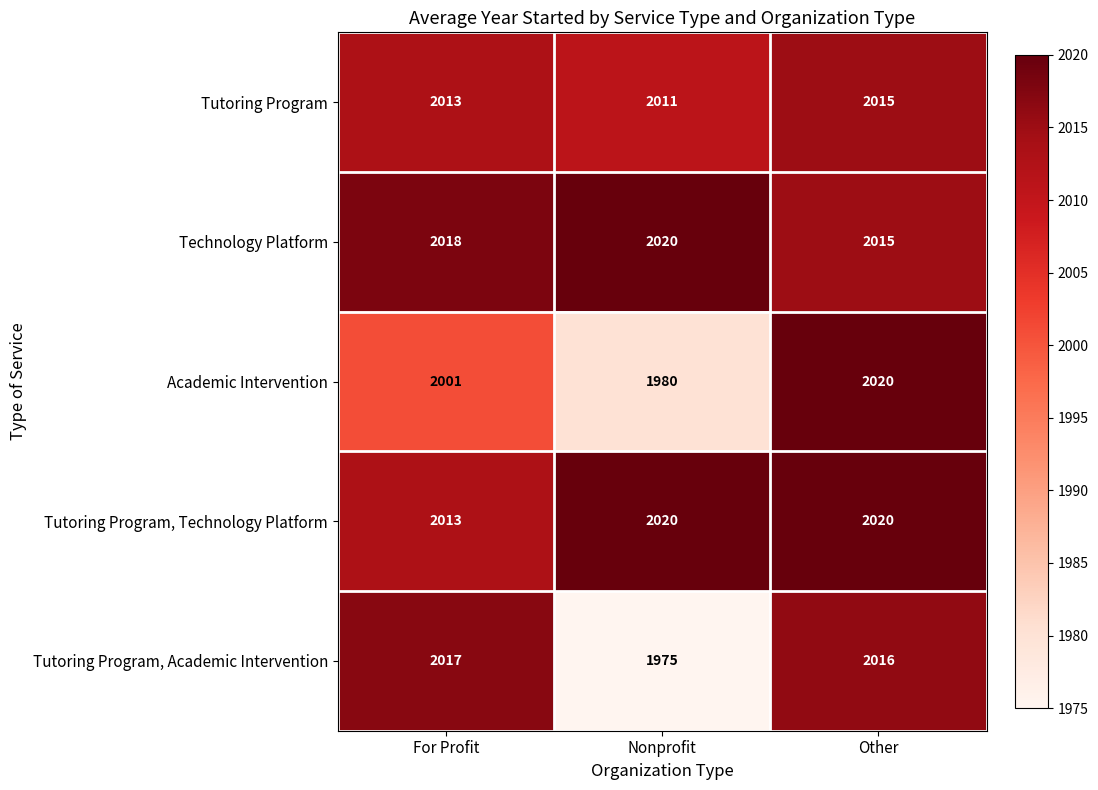

At which category is the sum across all series the highest?

Other